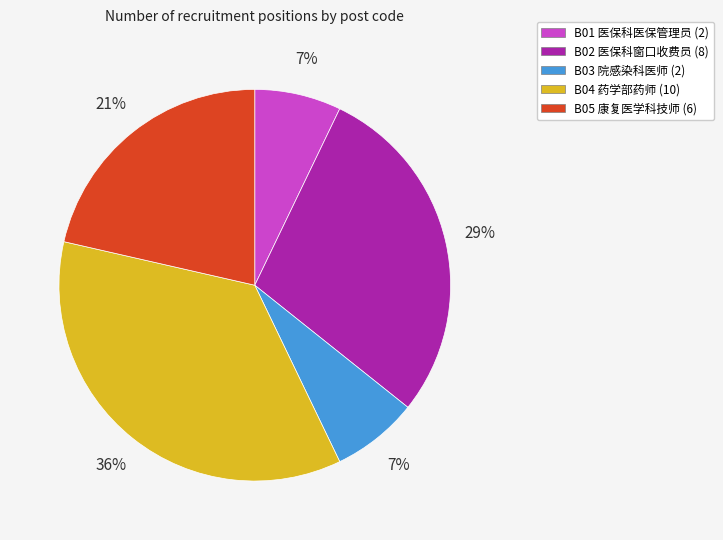

To the nearest percent, what is the average slice percentage?

20%